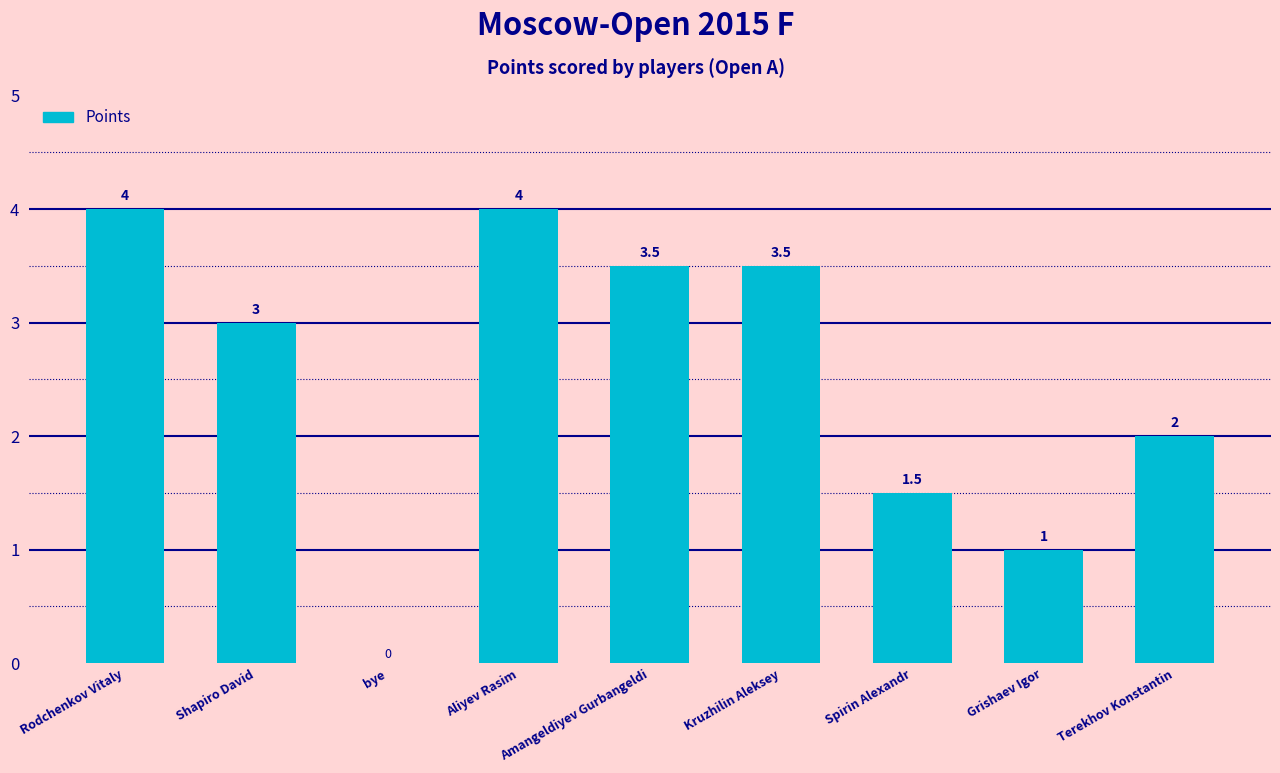

At which label does the data first exceed 3?

Rodchenkov Vitaly